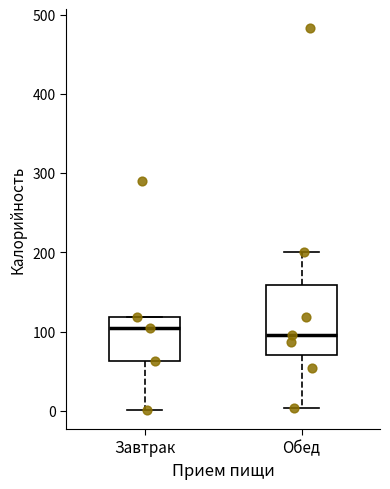

Where does the median line of the box for Обед sit on the y-axis? The values are not printed on the chart, so give them approximately, as read against the axis.

100